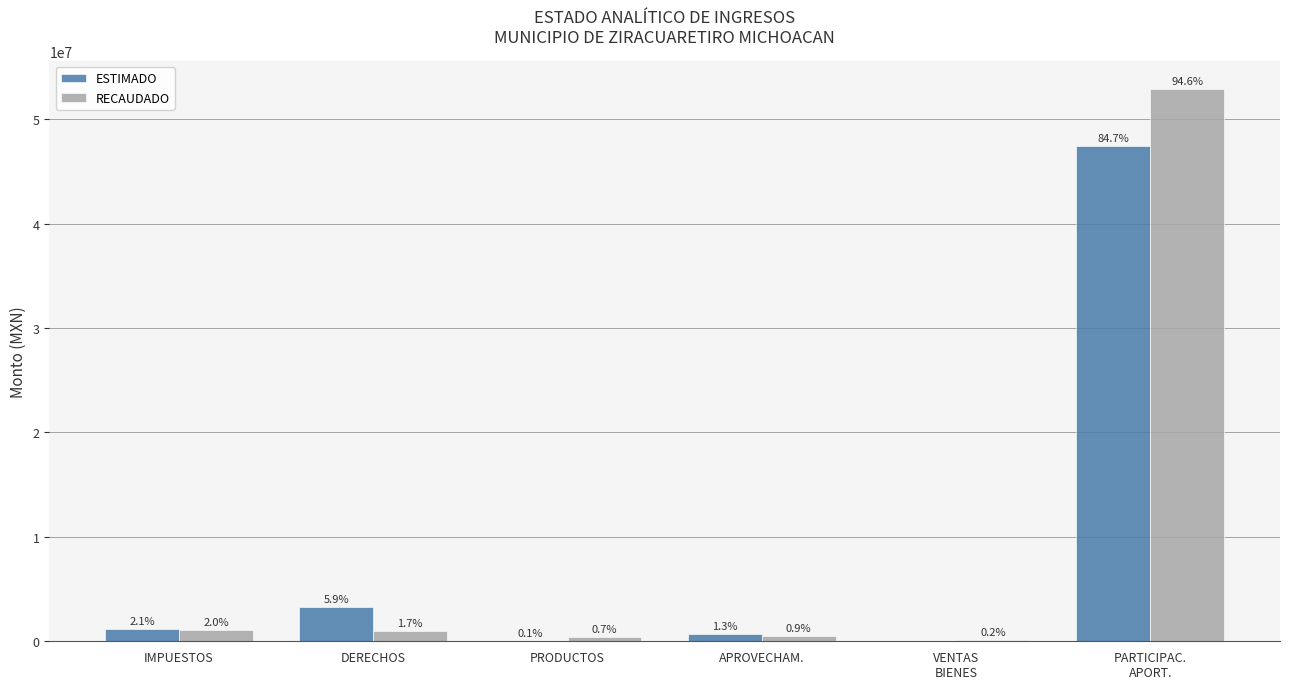

What are all the series names shown in the legend?

ESTIMADO, RECAUDADO